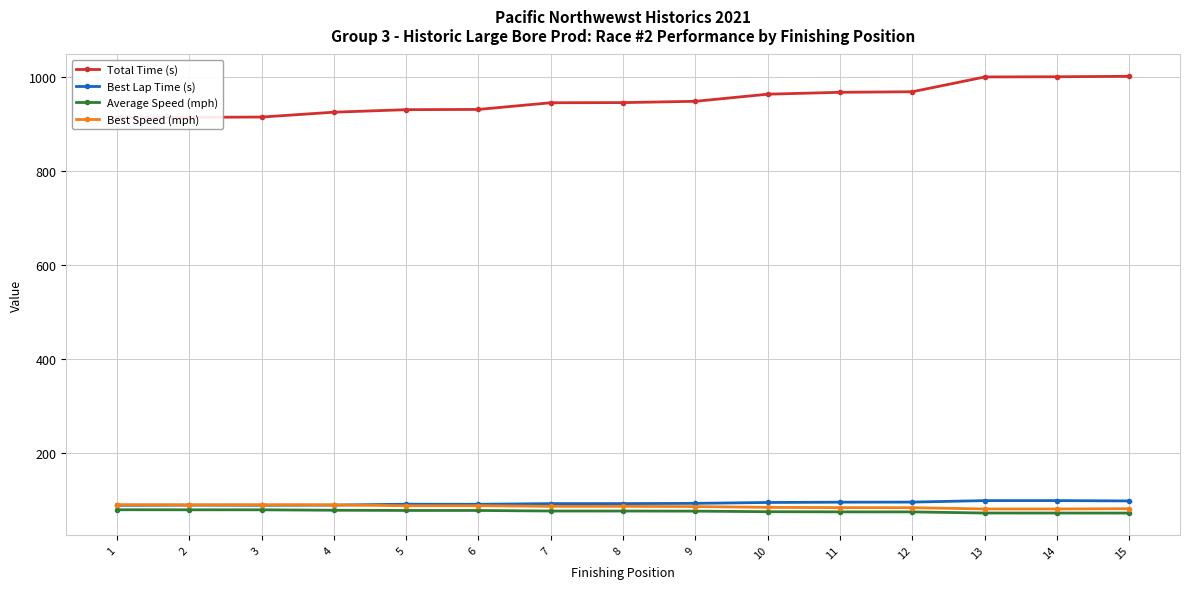

Does the chart display data point markers on the line(s)?

Yes